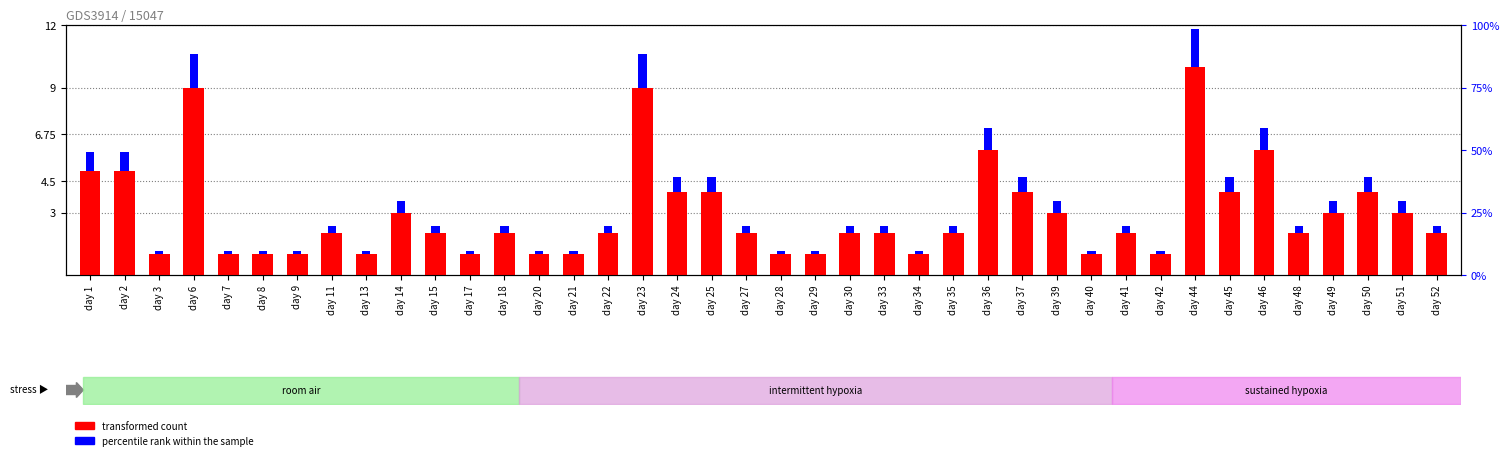

Which series changed the most between day 35 and day 37?

transformed count